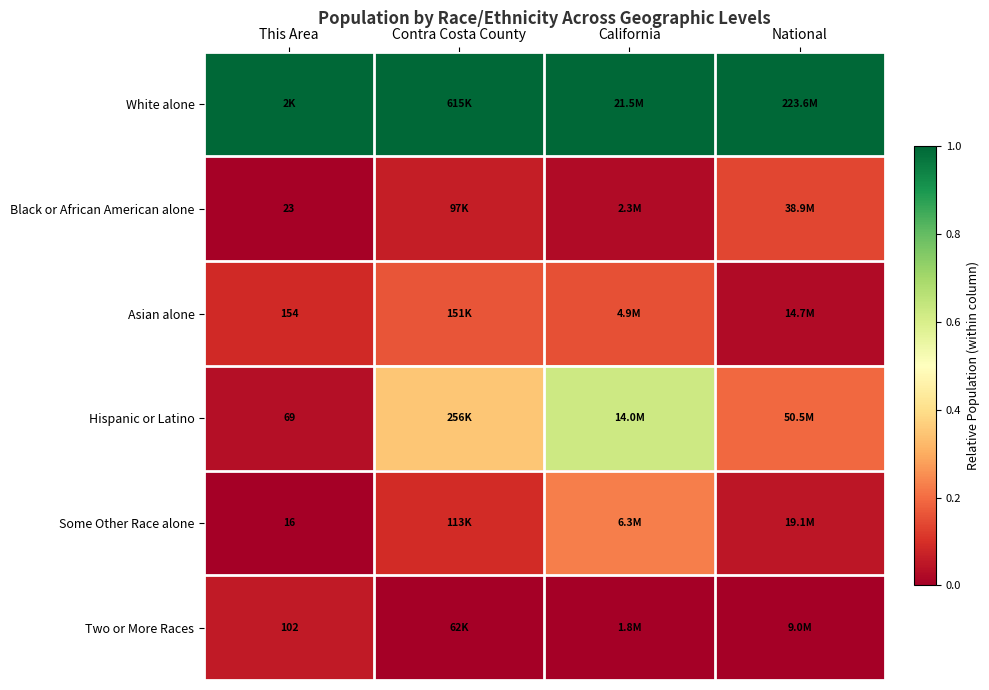

Is the value of Hispanic or Latino at National greater than the value of Two or More Races at California?

Yes